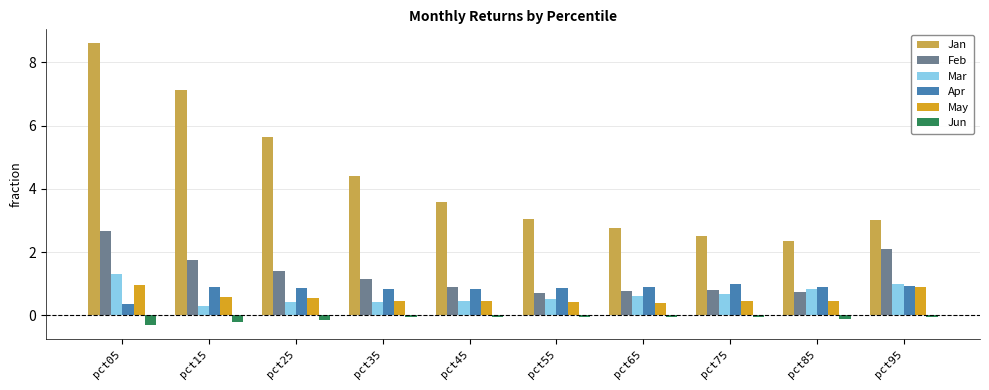

What is the lowest value of the Feb series?

0.7